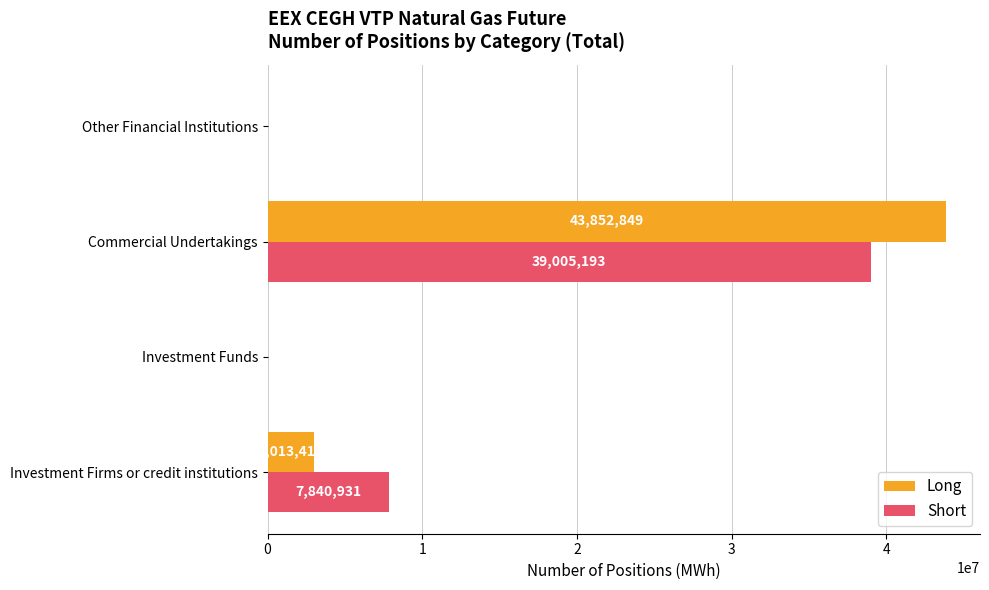

What are all the series names shown in the legend?

Long, Short